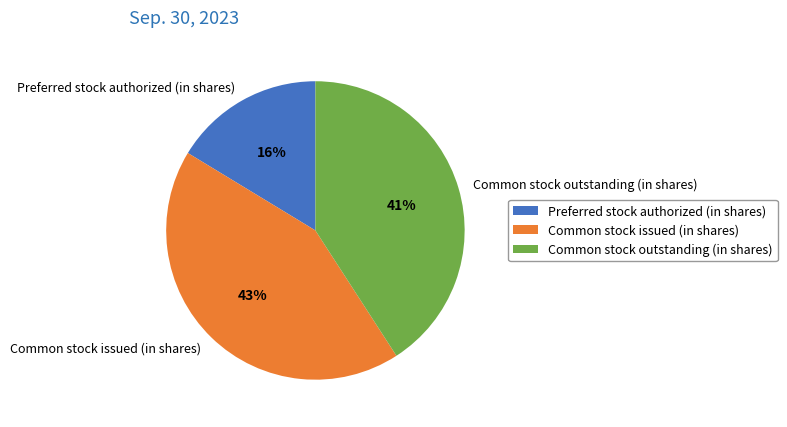

Approximately how many times larger is the value at Preferred stock authorized (in shares) compared to Common stock outstanding (in shares)?

0.4